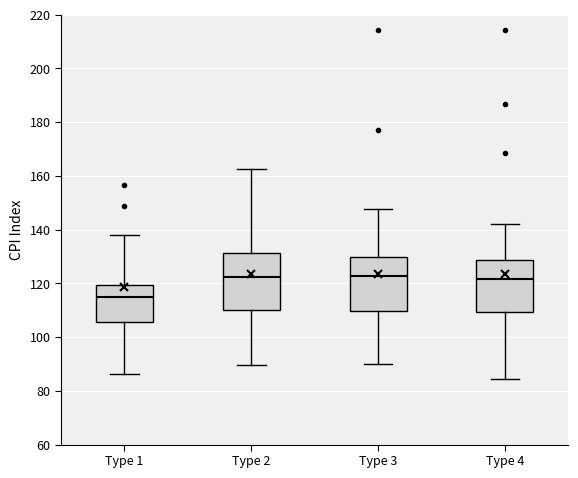

Reading left to right, transcribe this box plot: for each box, give where its median line is, the range the box spans, and where its two whiskers end, as read against the y-axis. The values are not printed on the chart, so give them approximately, as read against the axis.

Type 1: median 116, box 106 to 120, whiskers 86 to 138
Type 2: median 122, box 110 to 132, whiskers 90 to 162
Type 3: median 122, box 110 to 130, whiskers 90 to 148
Type 4: median 122, box 110 to 128, whiskers 84 to 142